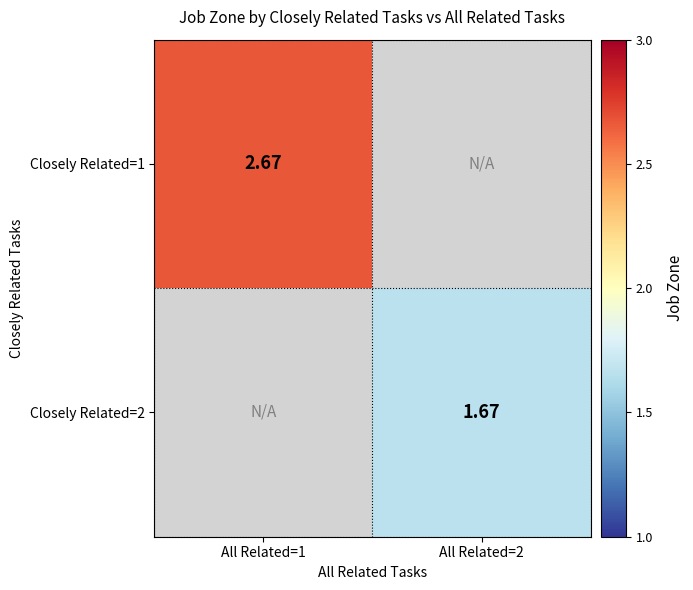

Which has a higher value, All Related=2 or All Related=1?

All Related=1